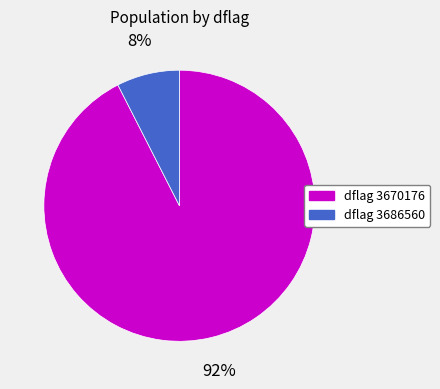

Does any single category account for the majority?

Yes